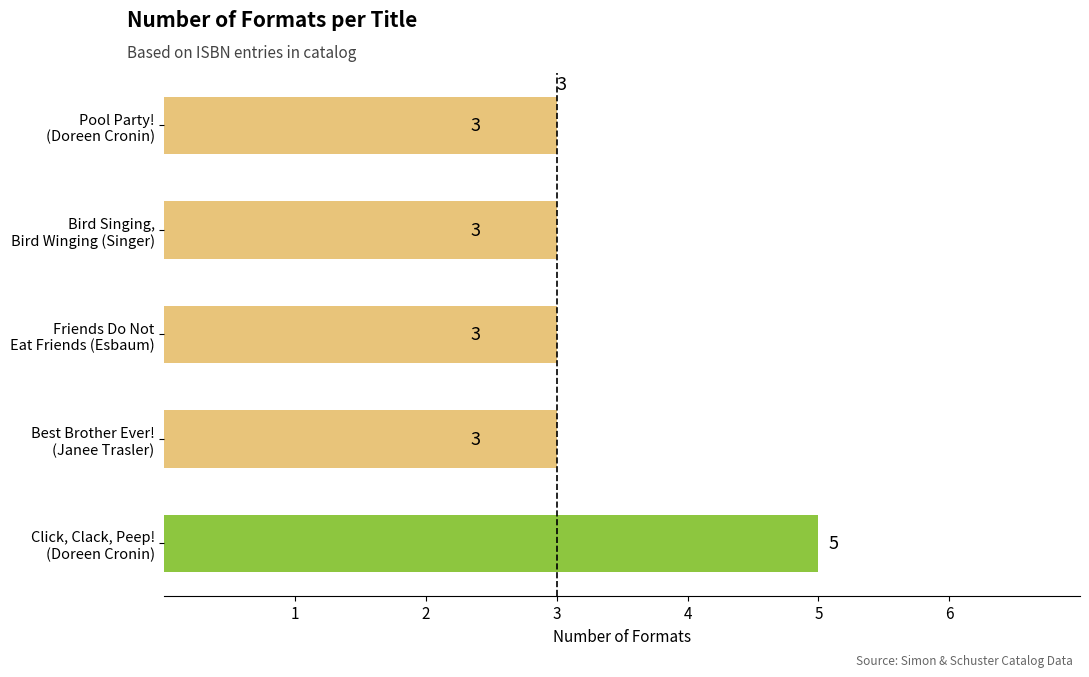

What is the smallest value displayed?

3